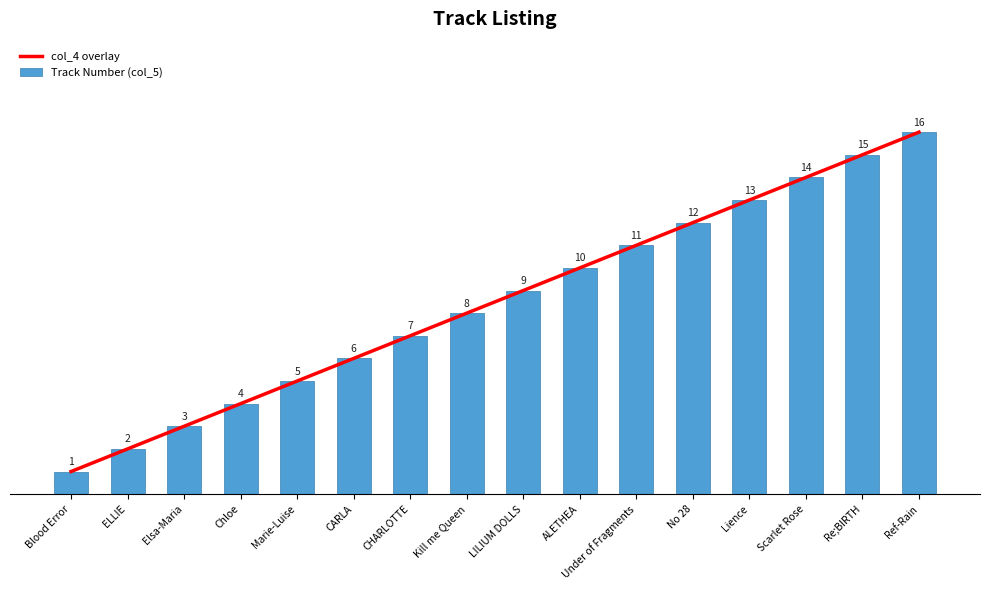

Rank the series by their maximum value, from lowest to highest.

col_4 overlay, Track Number (col_5)